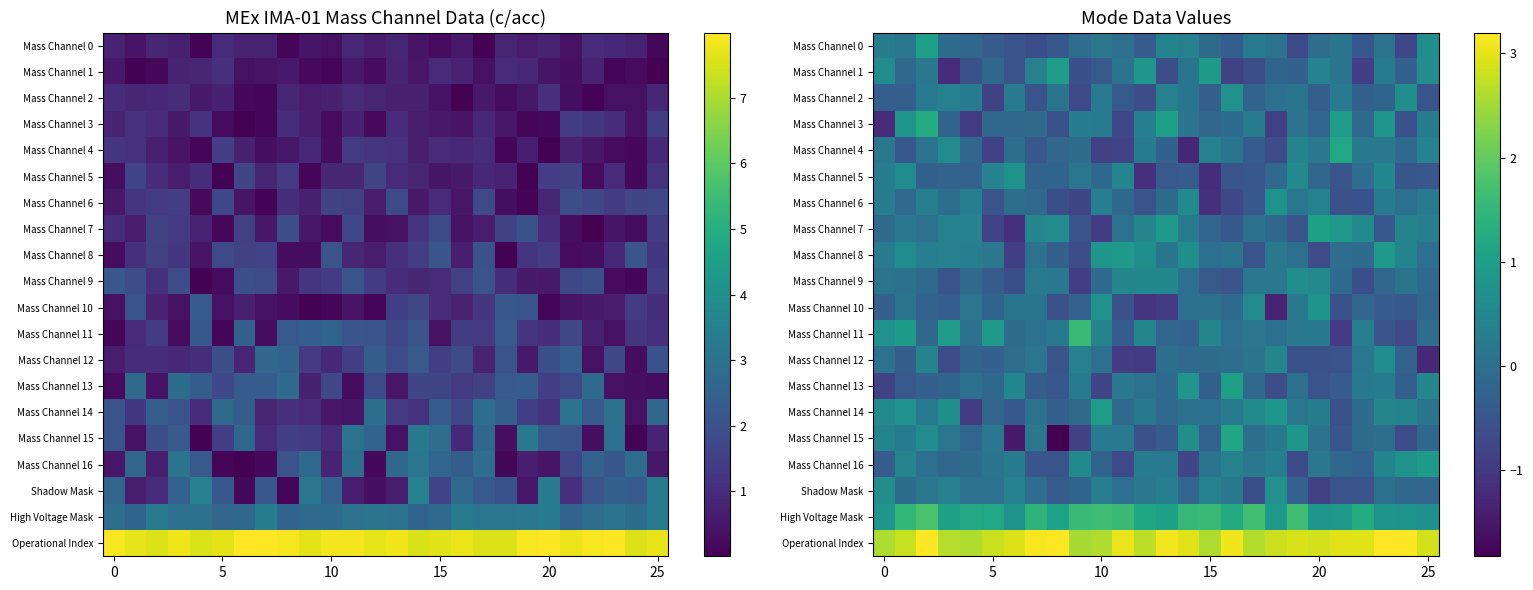

What is the difference between the second highest and minimum values in the Mass Channel 7 series?

2.0